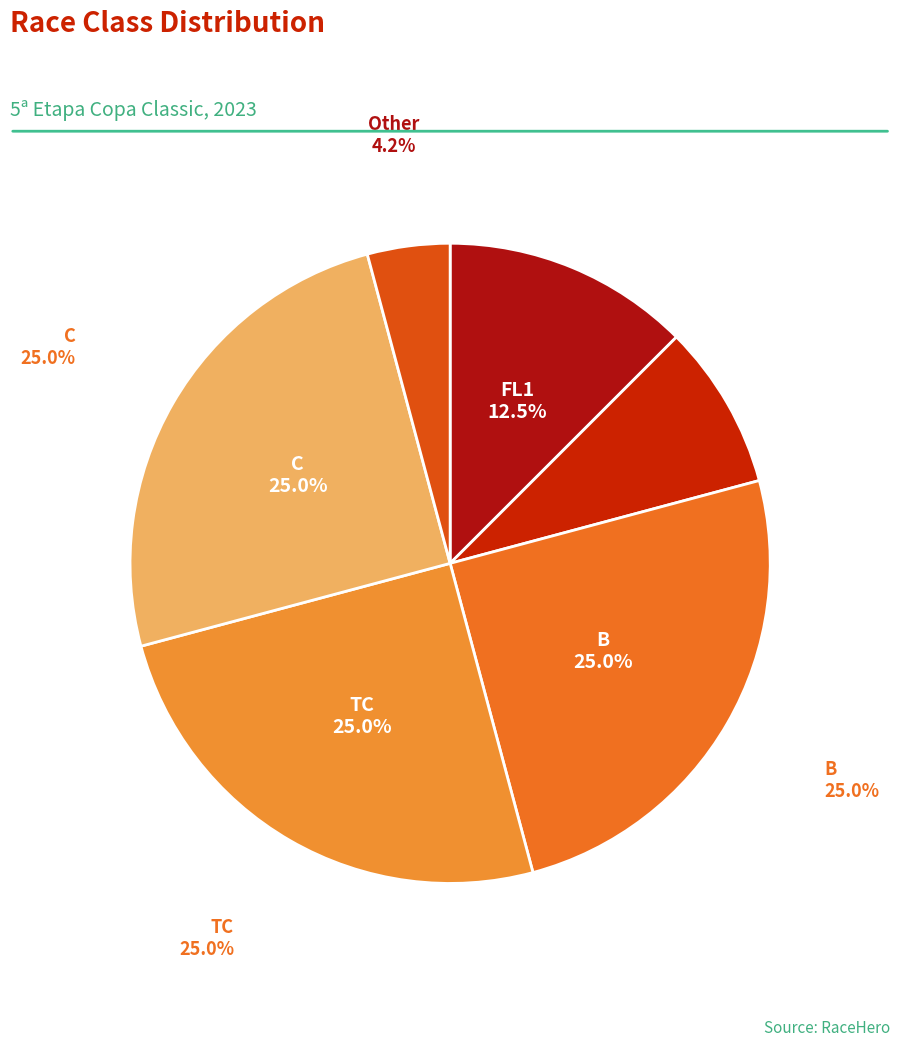

What percentage do B and Other together represent?

29.2%